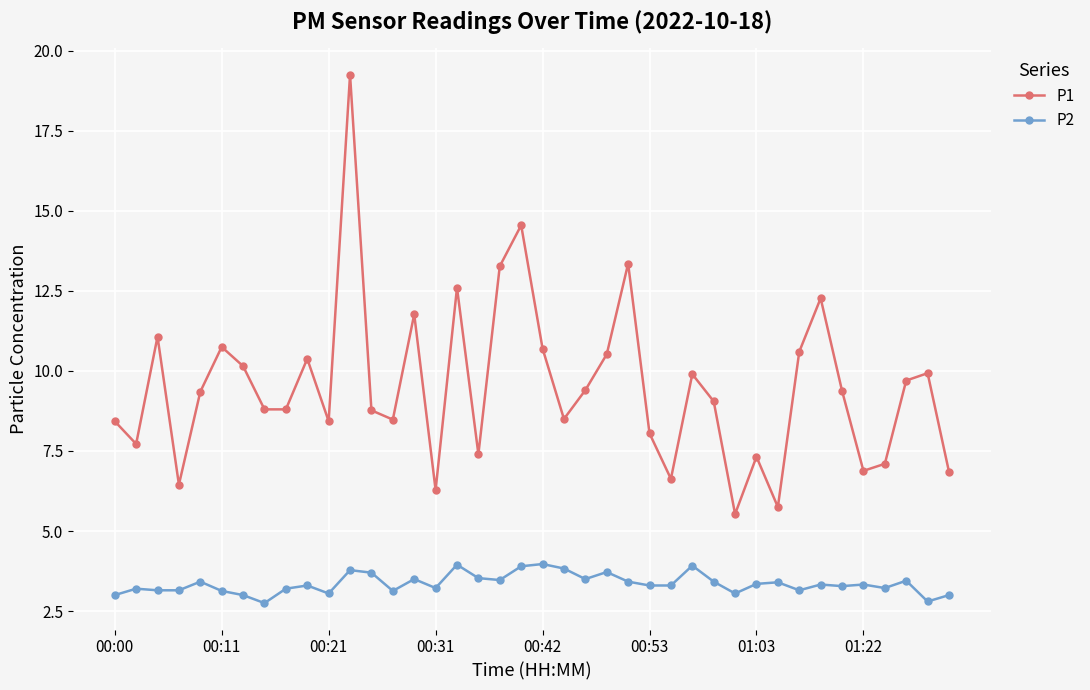

What is the value of the P1 point at the 36th from the left?

6.9